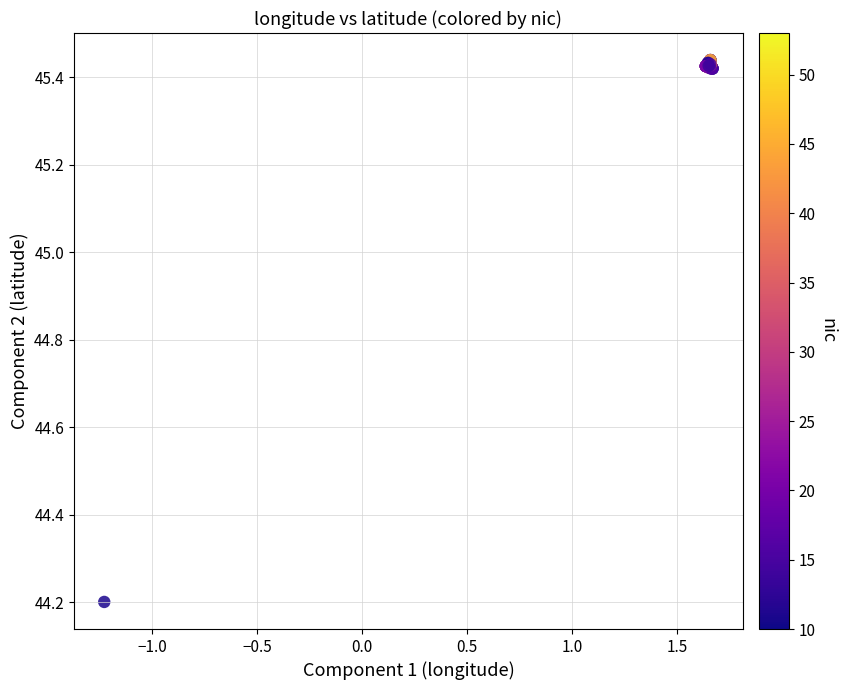

What Y value in the scatter plot is closest to 44?

44.2